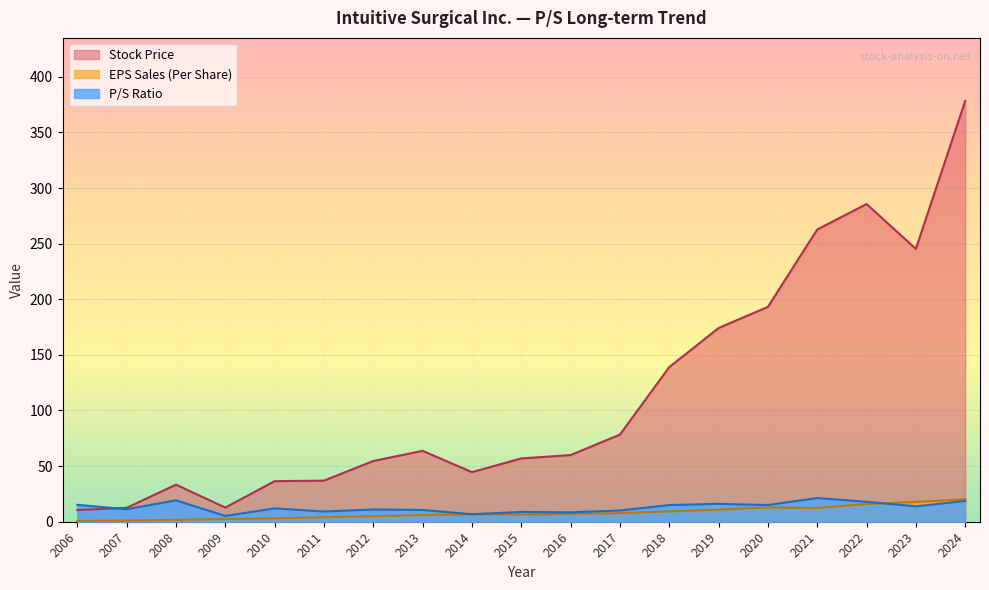

Where do P/S and Stock Price first cross each other?

2007 and 2006